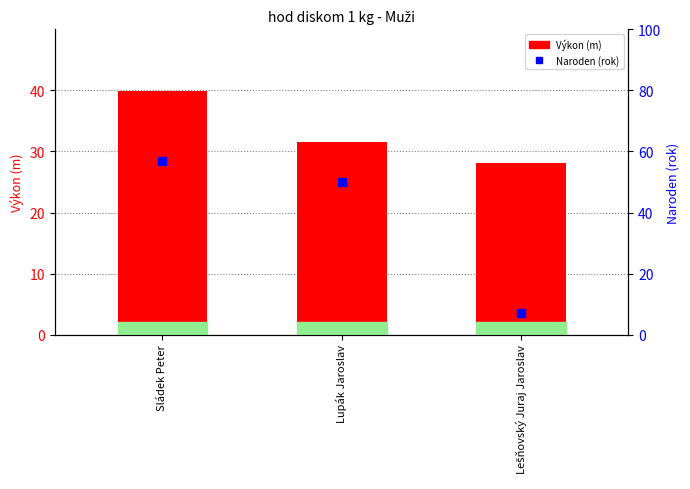

At how many categories does at least one series exceed 35?

2